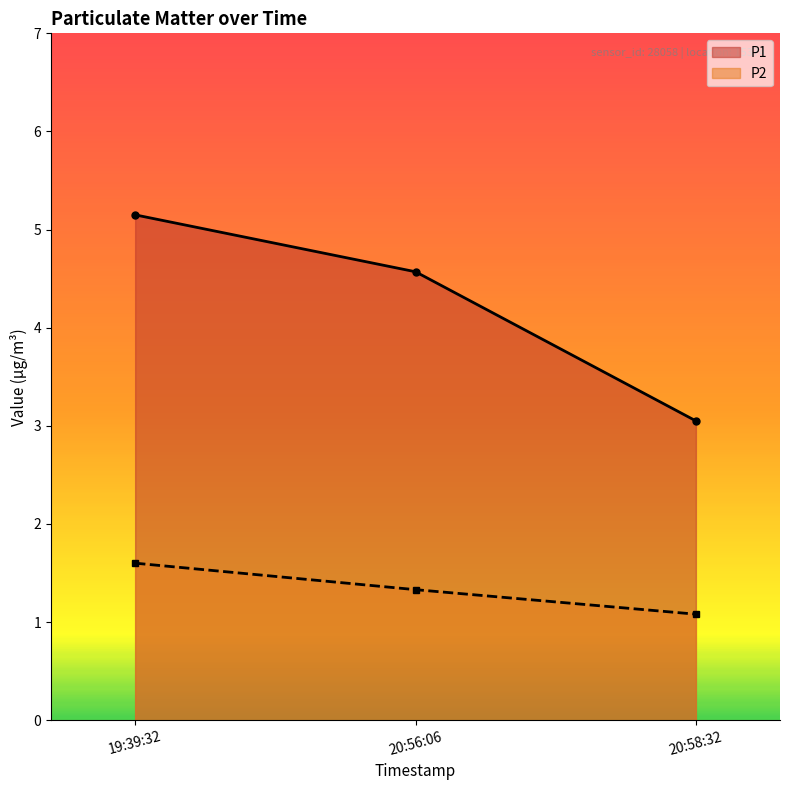

Between 20:56:06 and 20:58:32, which series saw the biggest shift?

P1